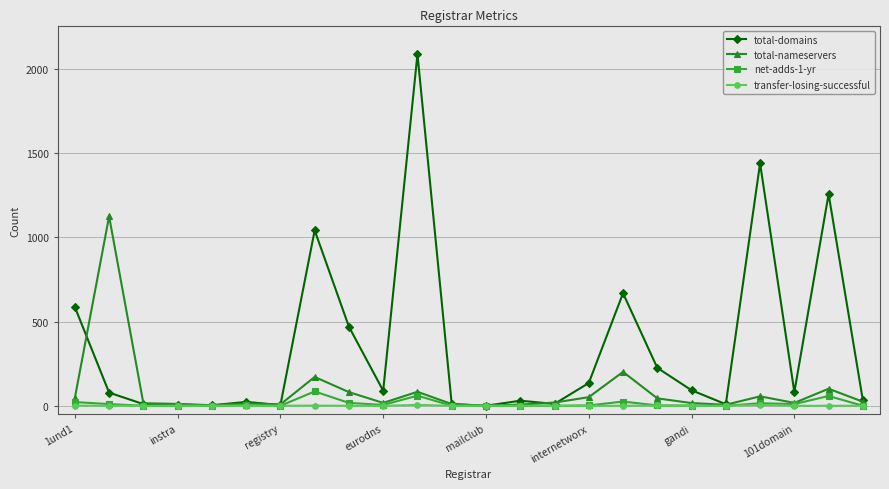

Which series has the largest range (max minus min)?

total-domains